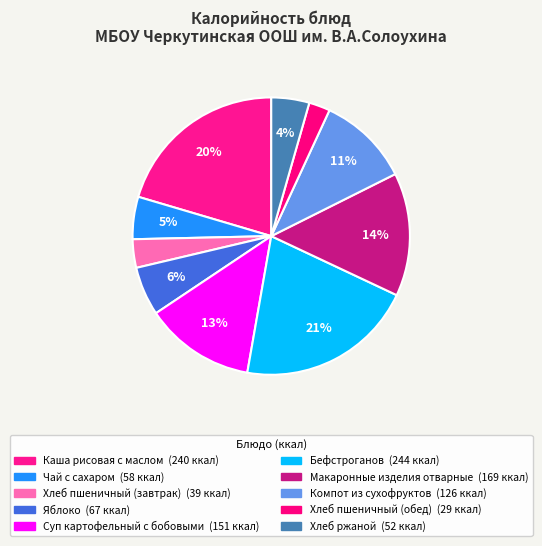

Rank the categories by value from lowest to highest.

Хлеб пшеничный (обед), Хлеб пшеничный (завтрак), Хлеб ржаной, Чай с сахаром, Яблоко, Компот из сухофруктов, Суп картофельный с бобовыми, Макаронные изделия отварные, Каша рисовая с маслом, Бефстроганов